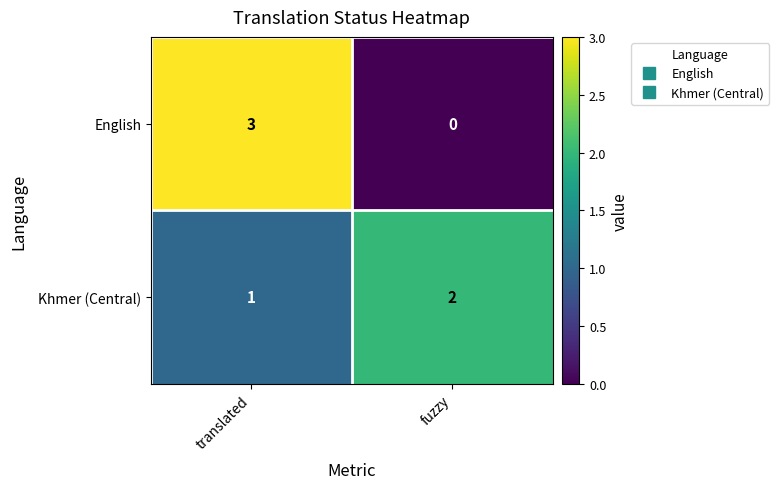

Which series changed the most between translated and fuzzy?

English